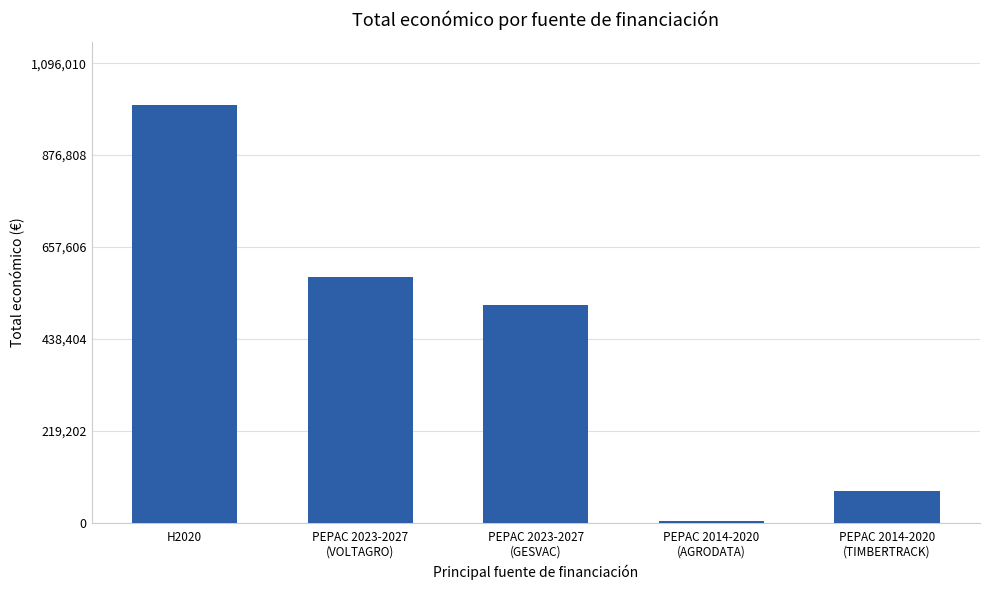

What is the sum of all values?

2180470